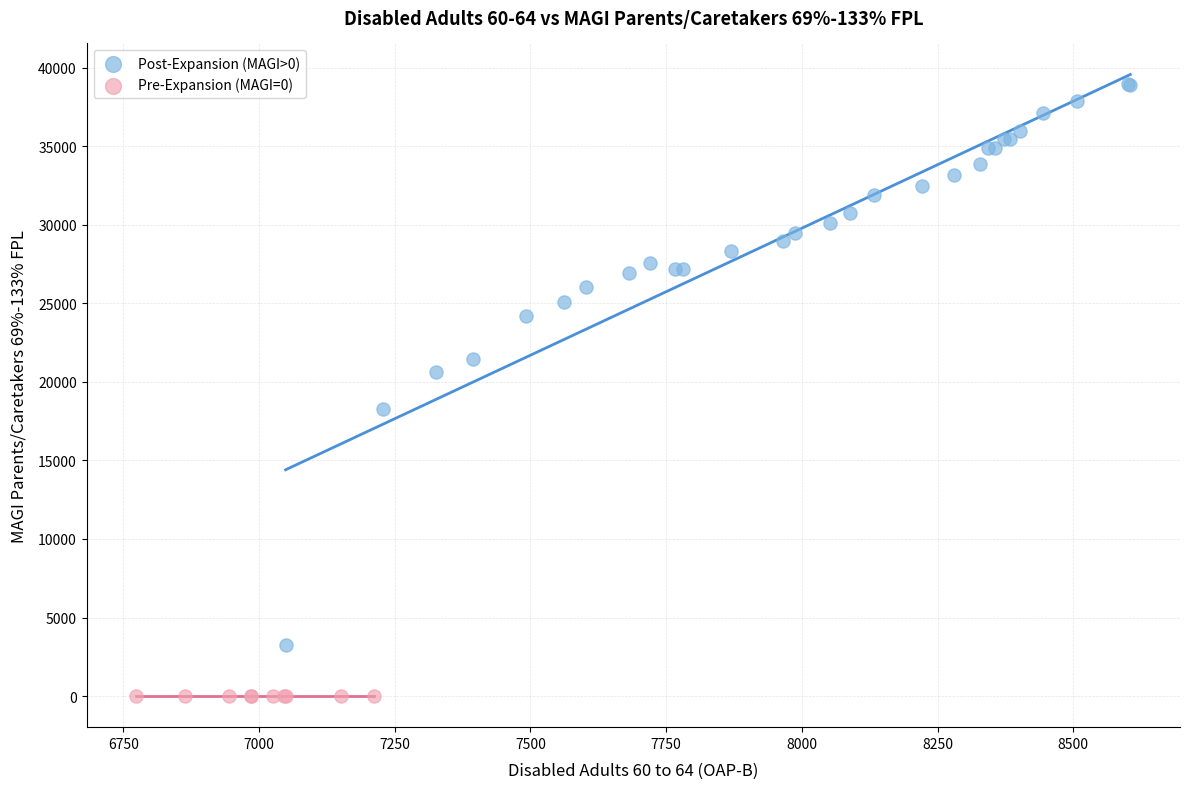

Which series reaches the minimum Y coordinate?

Pre-Expansion (MAGI=0)